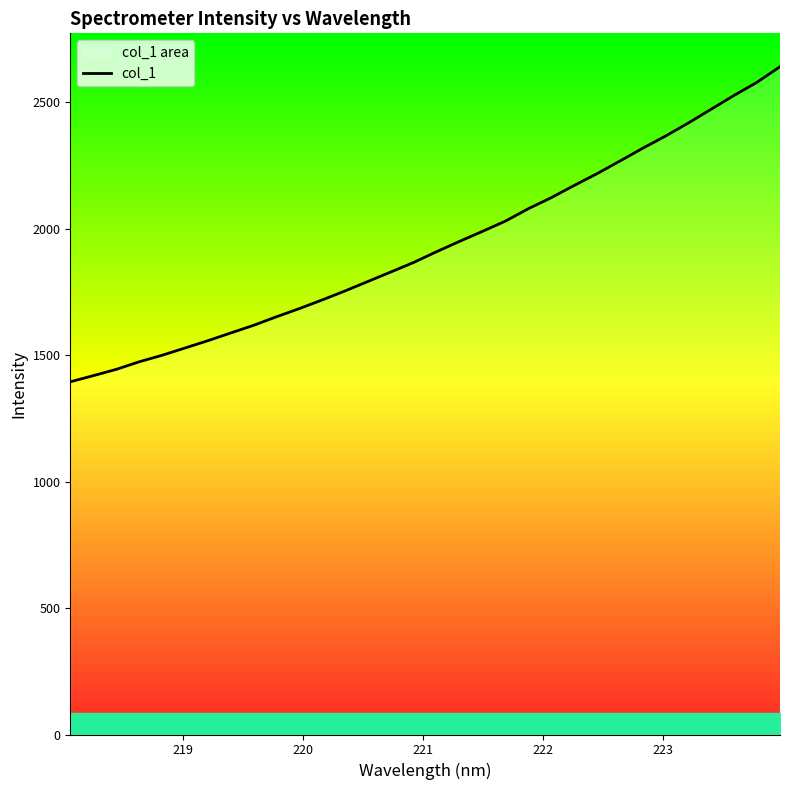

What is the greatest value displayed?

2640.1